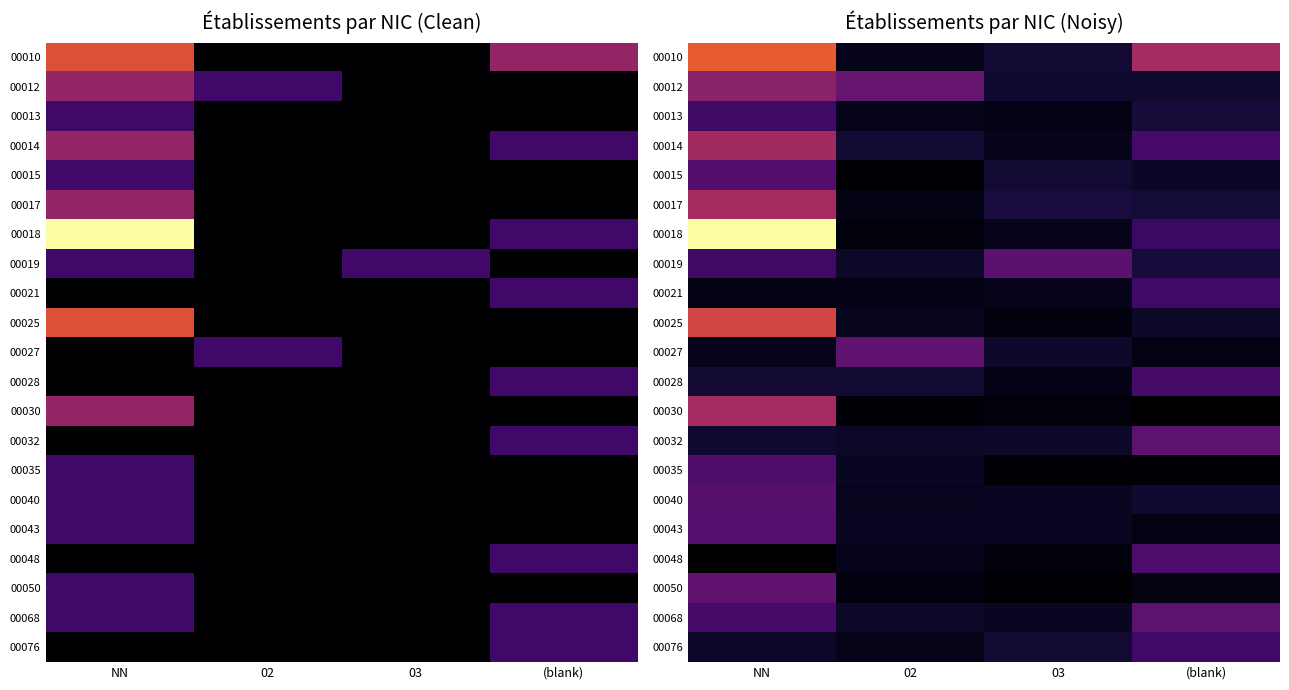

Rank the series at (blank) from highest to lowest value.

00010, 00068, 00032, 00048, 00028, 00014, 00021, 00076, 00018, 00019, 00013, 00017, 00012, 00040, 00025, 00015, 00027, 00043, 00050, 00035, 00030